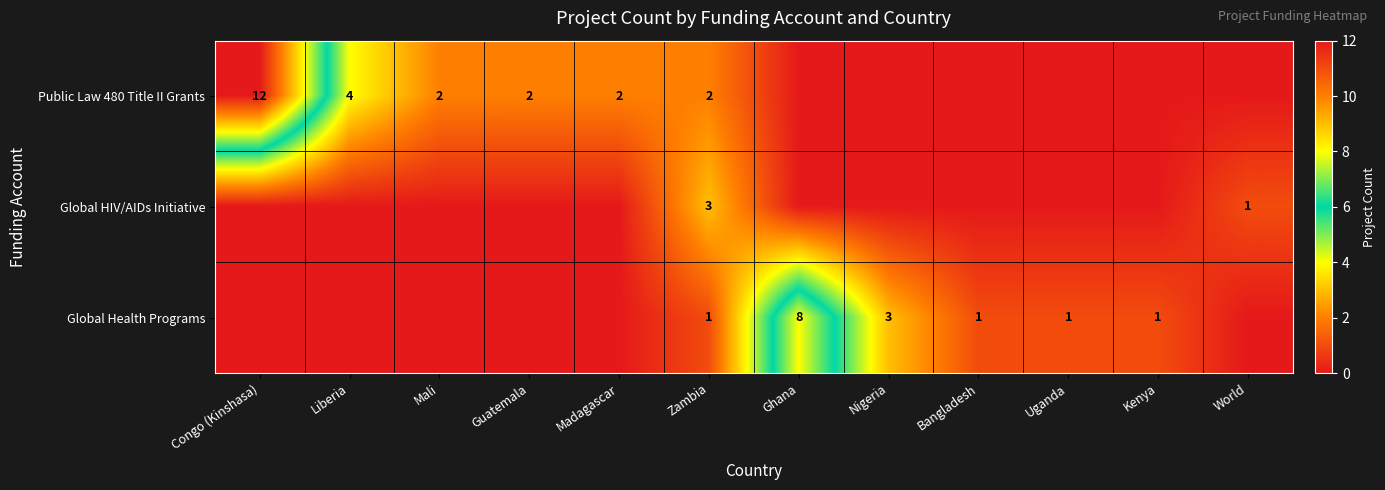

The Global Health Programs series shows 1 at Bangladesh. True or false?

True